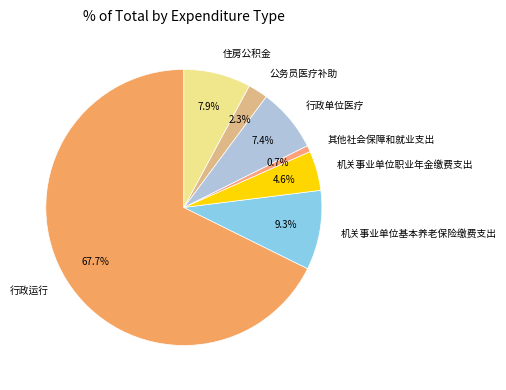

True or false: 机关事业单位基本养老保险缴费支出 accounts for 9% of the total.

True